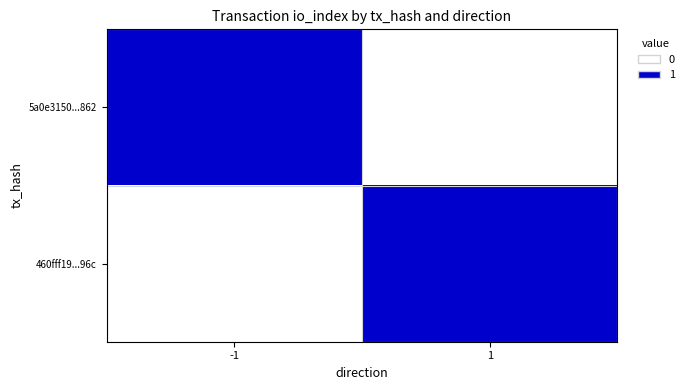

At how many categories does at least one series exceed 0?

2